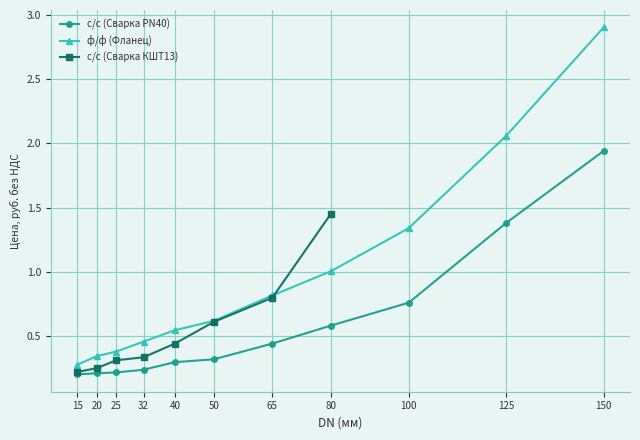

What is the sum of the ф/ф (Фланец) values at 20 and 100?

1.7